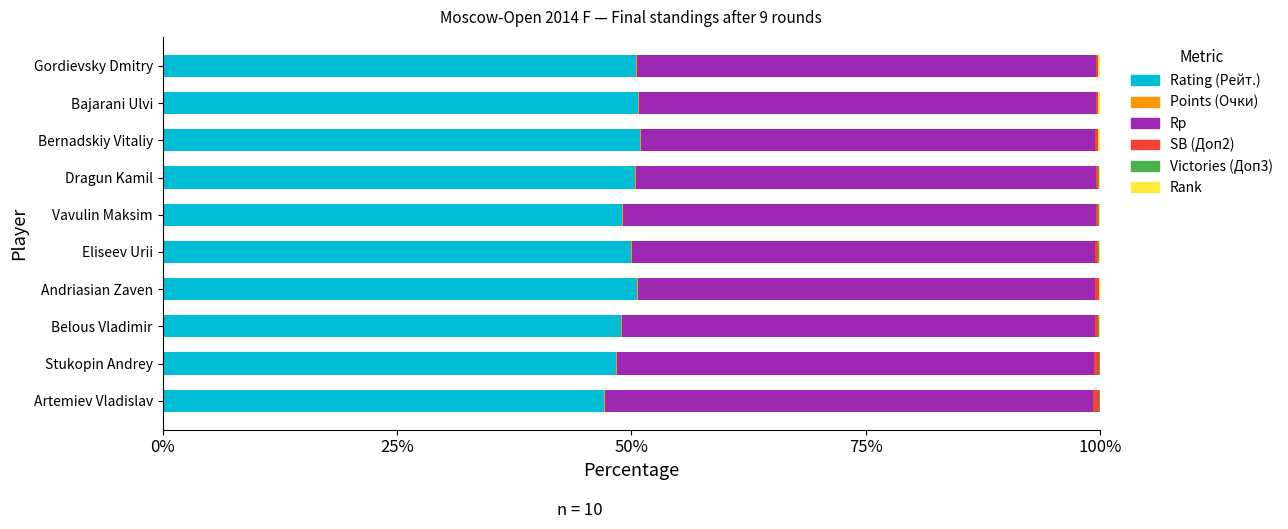

The Rating (Рейт.) series shows 48.3 at Stukopin Andrey. True or false?

True